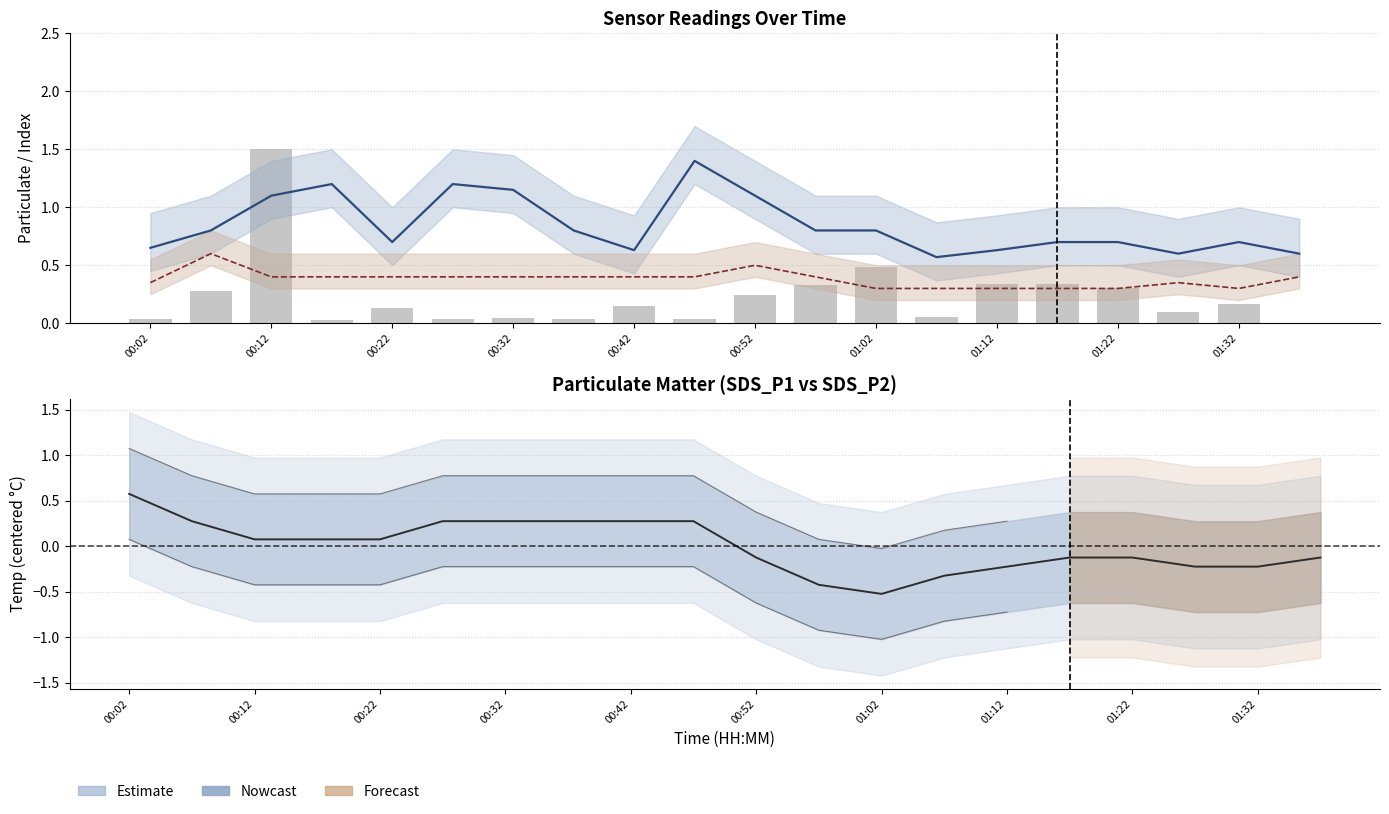

What is the maximum value for Max_cycle (norm)?

1.5